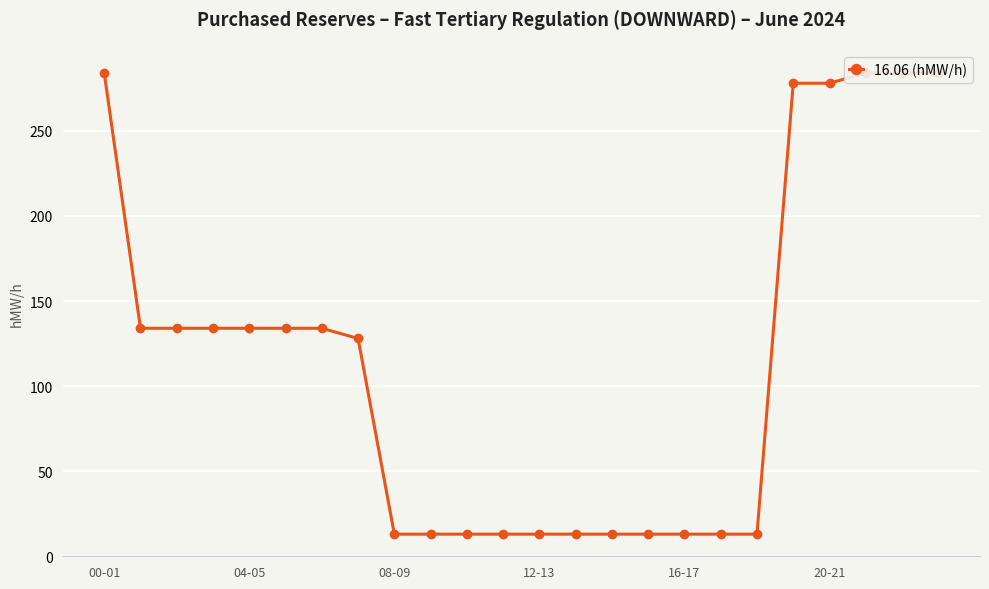

How many data points are less than 134?

12